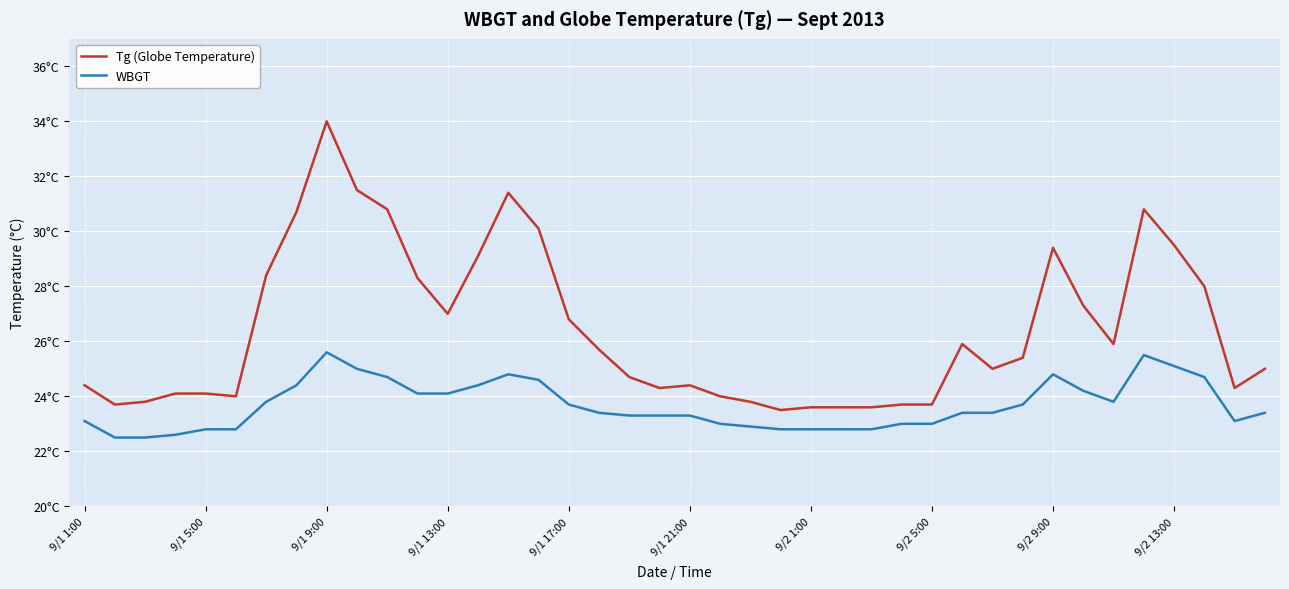

Rank the series by their maximum value, from highest to lowest.

Tg (Globe Temperature), WBGT